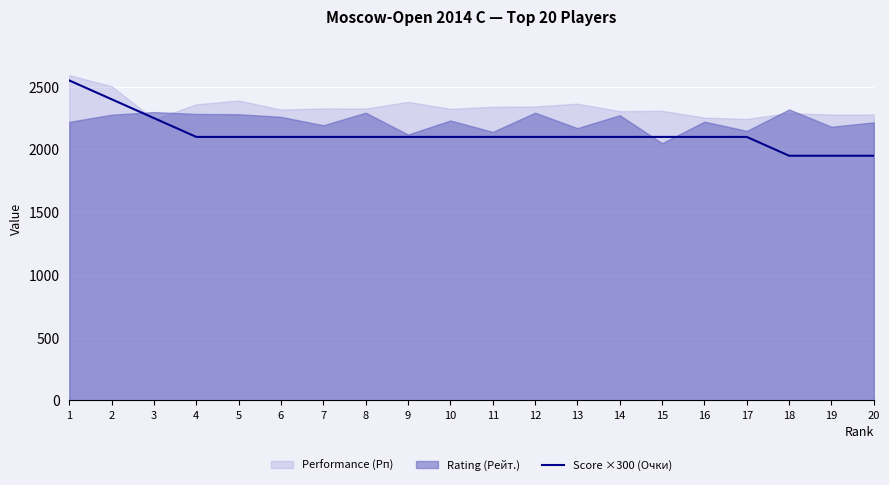

What is the highest value of the Score ×300 (Очки) series?

2550